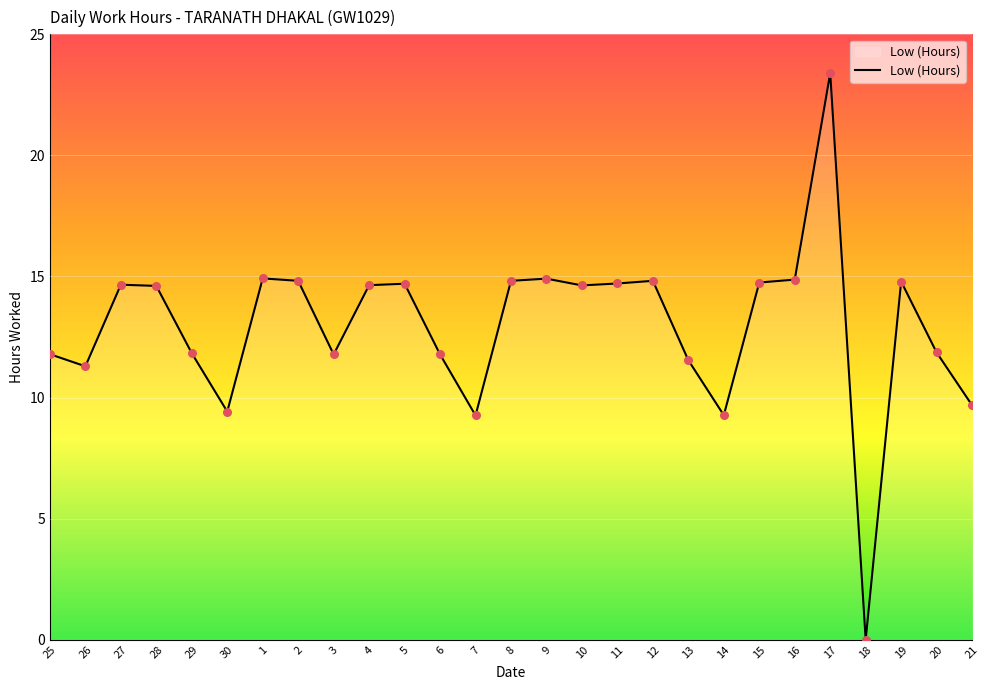

Which has a higher value, 4 or 26?

4